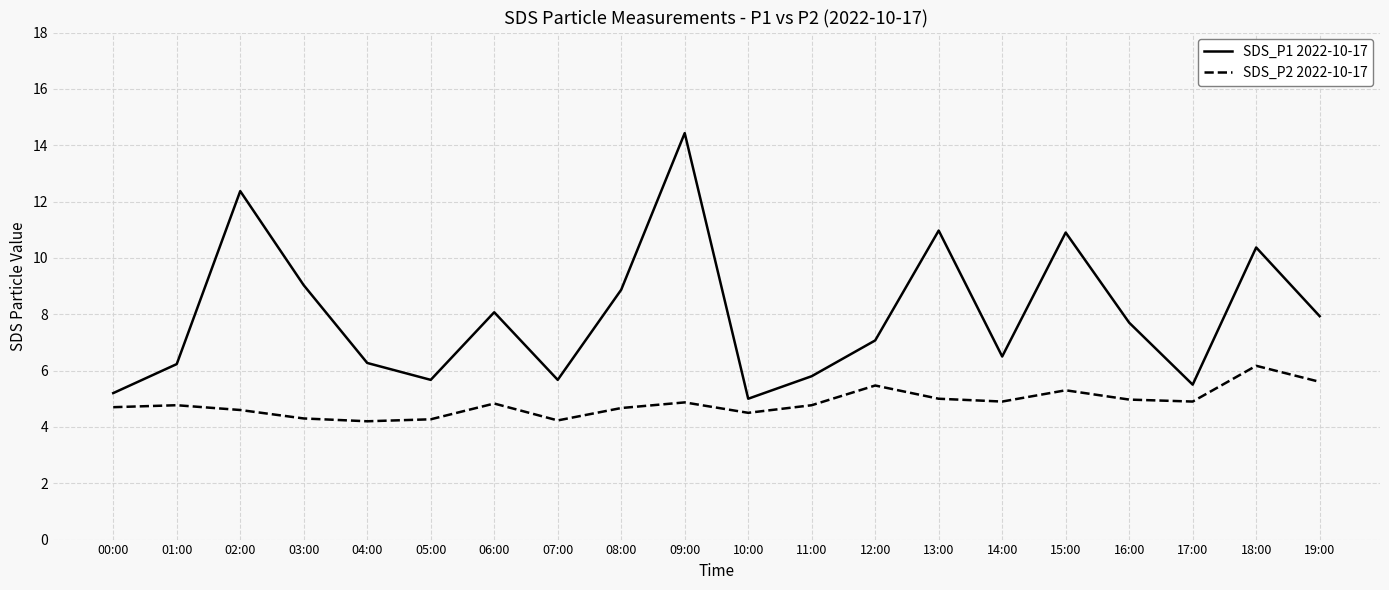

True or false: SDS_P1 2022-10-17 and SDS_P2 2022-10-17 cross at least once.

False